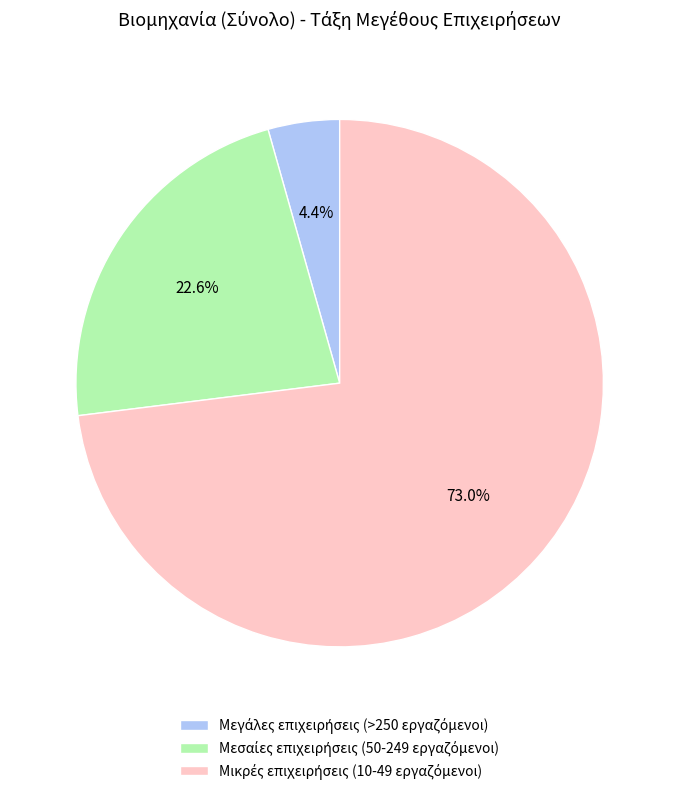

Is there any slice that represents more than half of the pie?

Yes